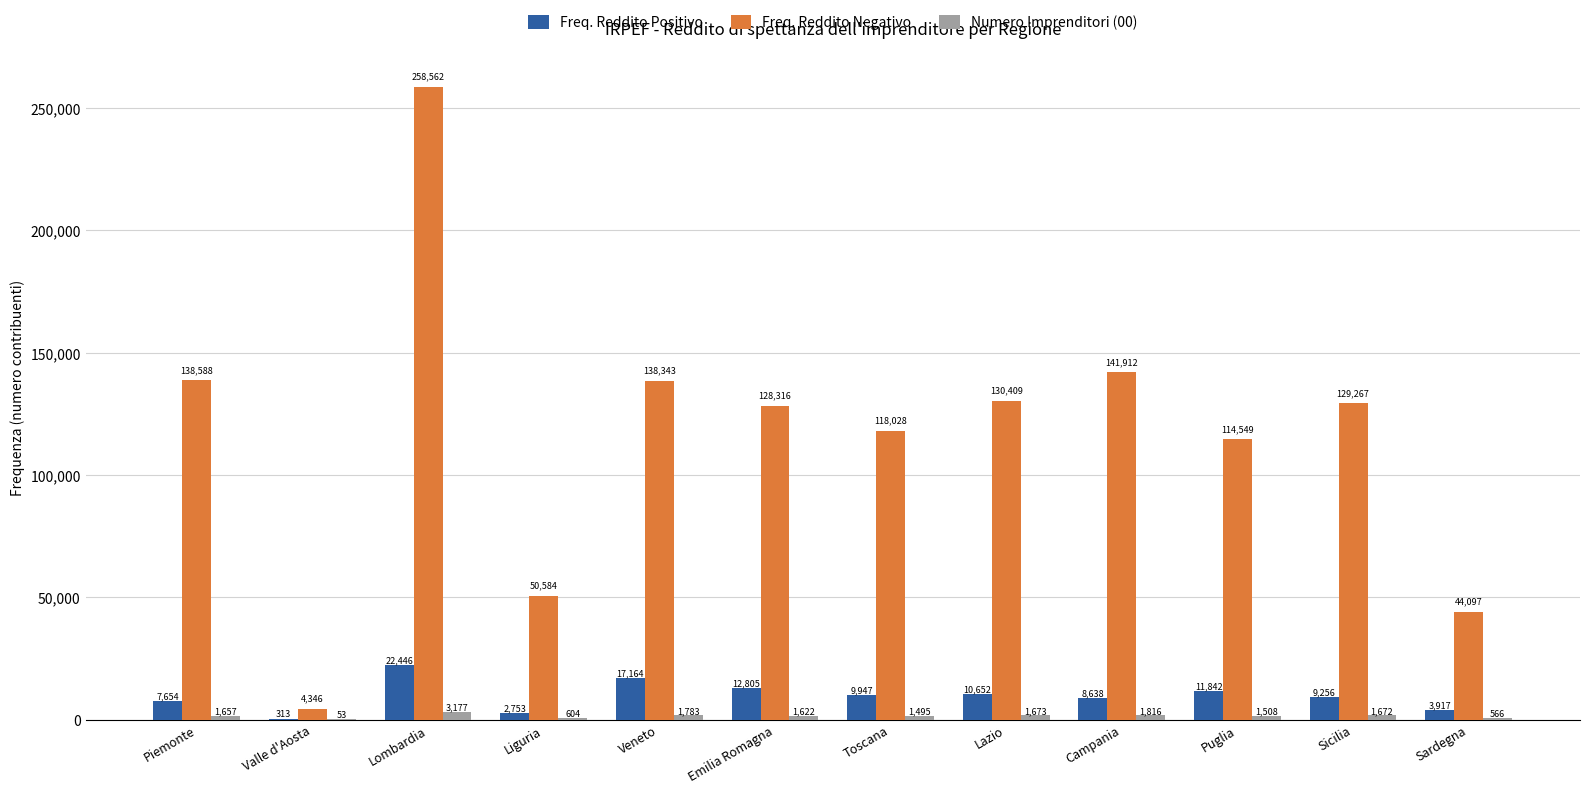

What is the maximum value for Freq. Reddito Positivo?

22446